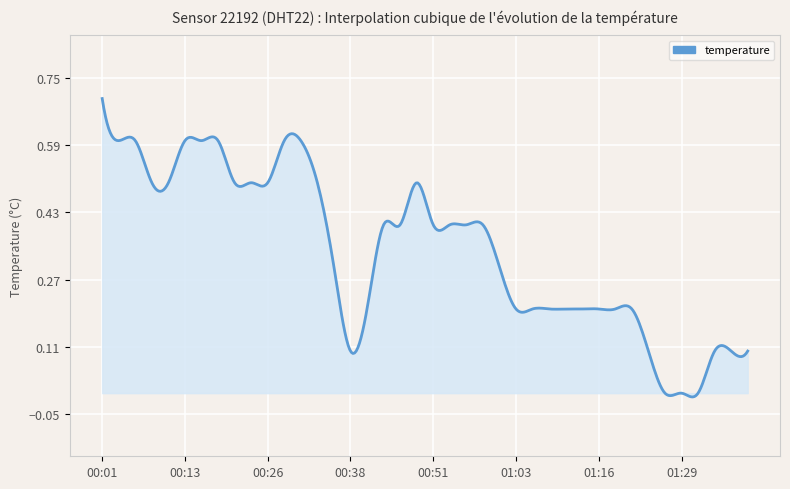

What is the average value?

0.3